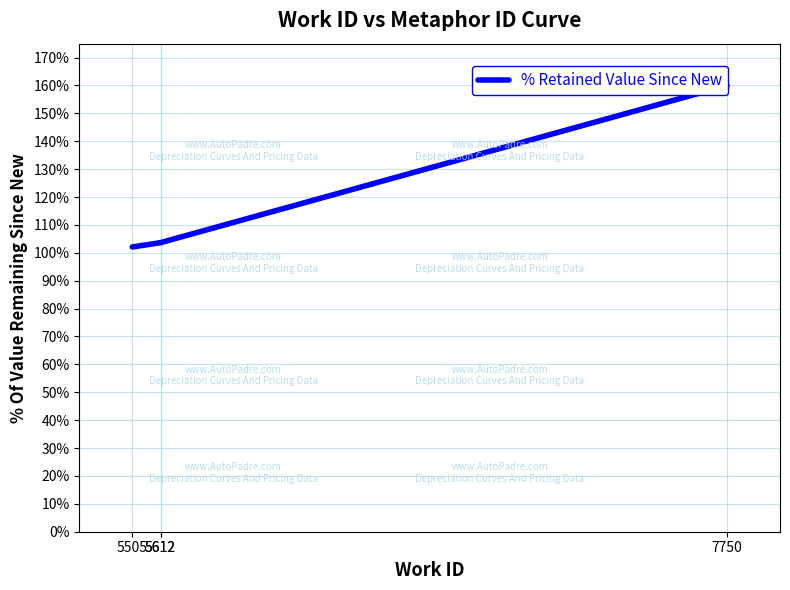

What value does the data have at 5505?

102.1